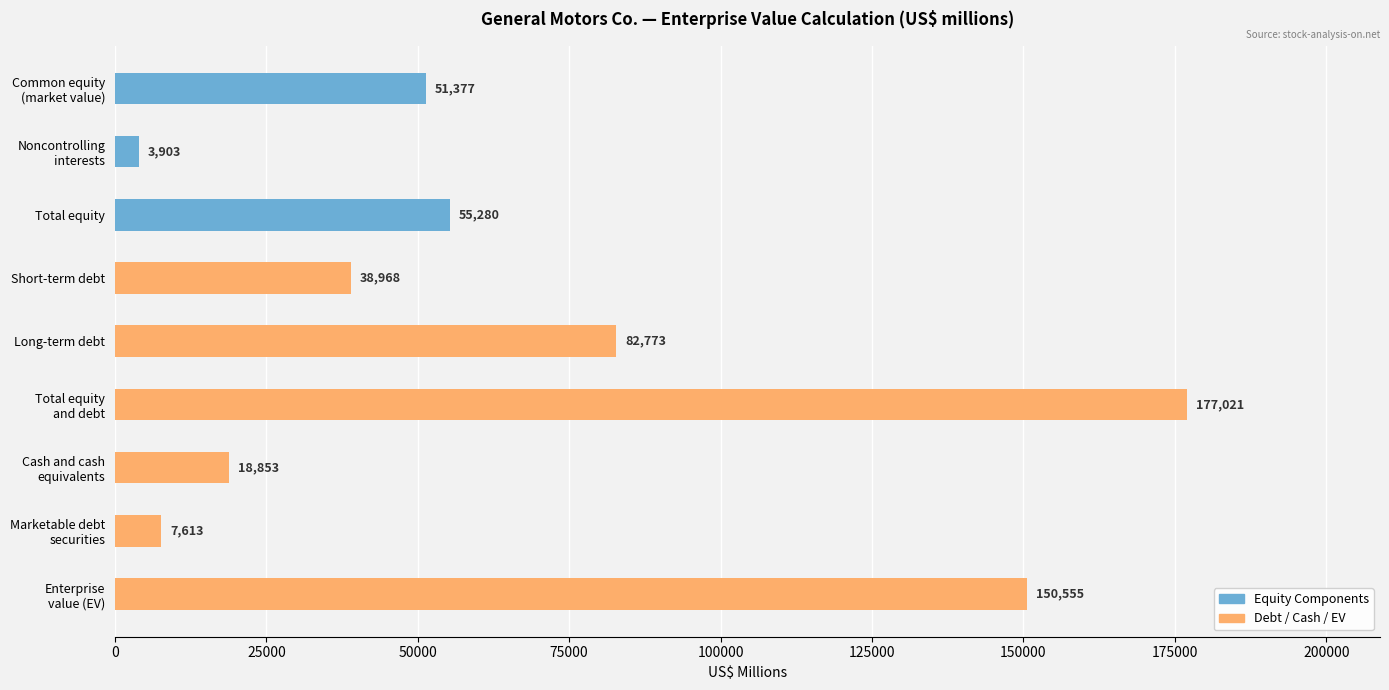

What position from the right is Cash and cash
equivalents?

3